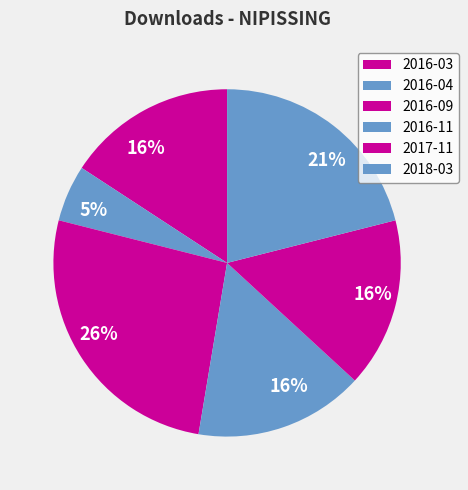

How many slices are in this pie chart?

6